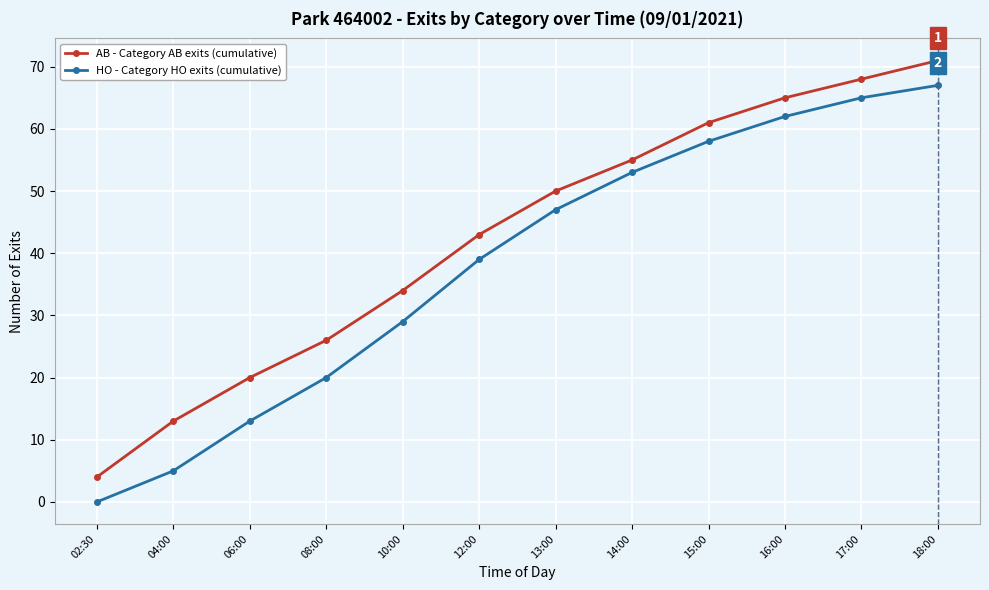

Rank the series by their maximum value, from lowest to highest.

HO - Category HO exits (cumulative), AB - Category AB exits (cumulative)